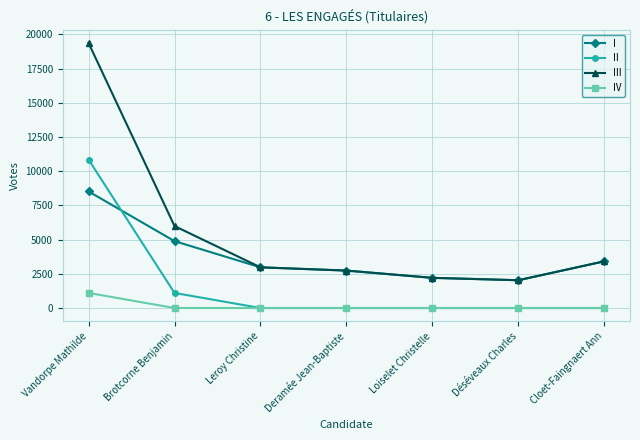

Which series has the largest total across all categories?

III